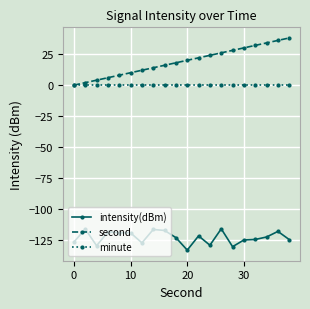

What is the difference between the maximum and second lowest values in the second series?

36.0